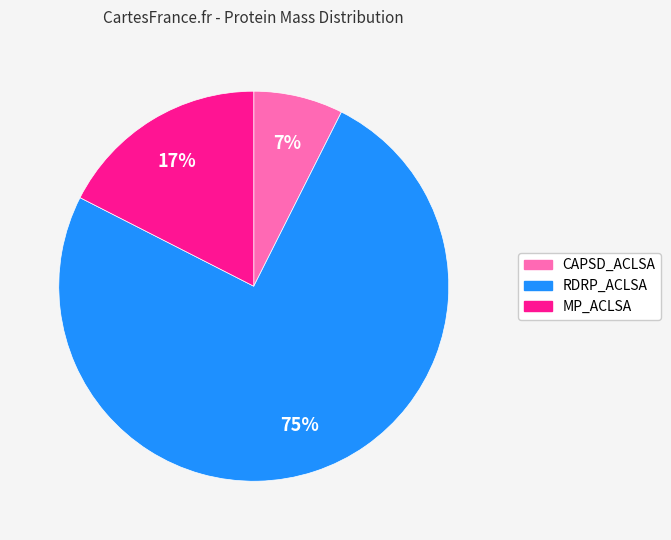

To the nearest percent, what is the combined percentage of MP_ACLSA and RDRP_ACLSA?

93%